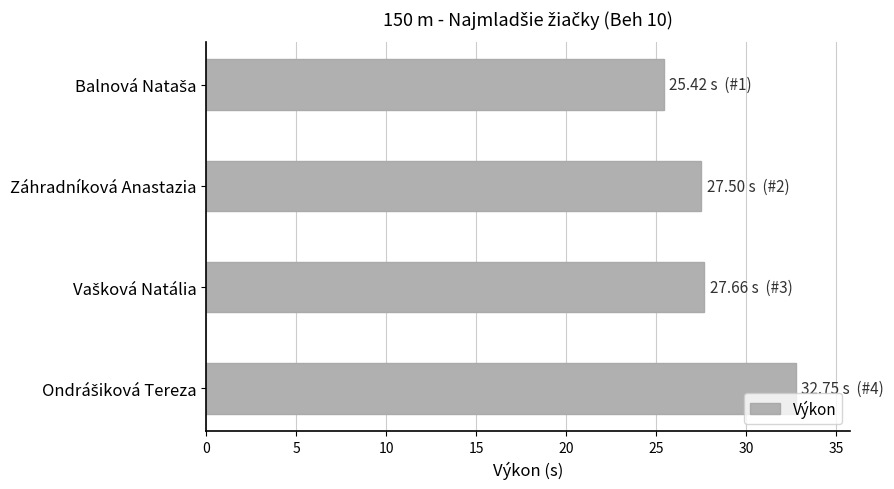

What is the sum of all values?

113.3